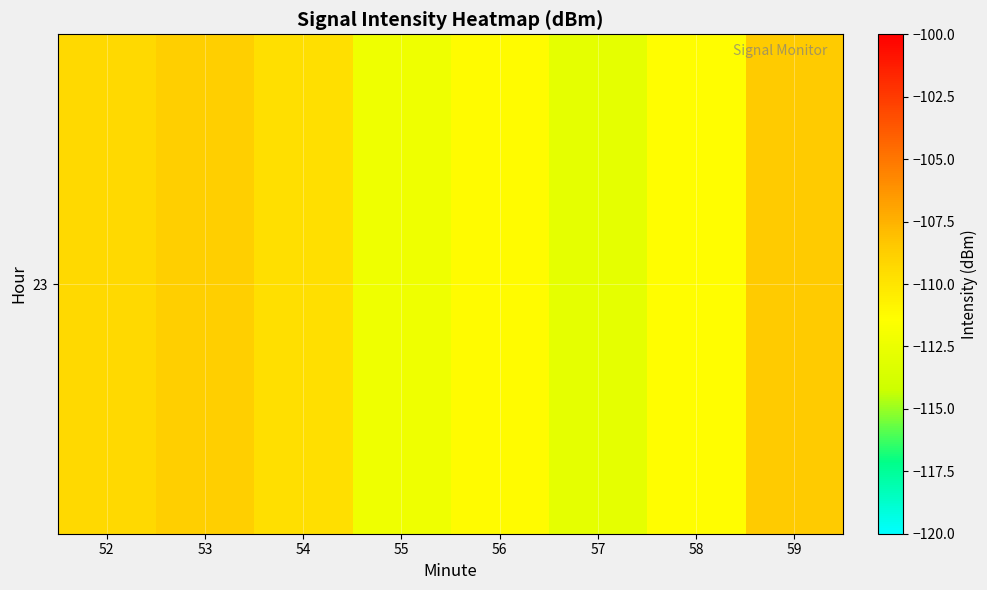

At which label does the data first exceed -109?

53